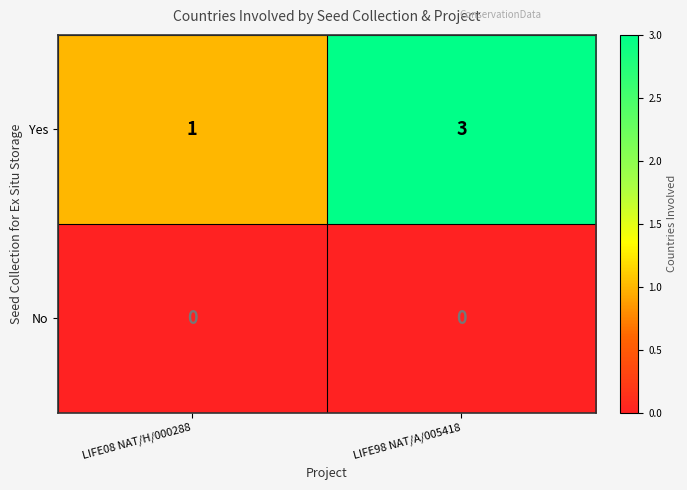

Is it true that No equals 0 at LIFE98 NAT/A/005418?

True